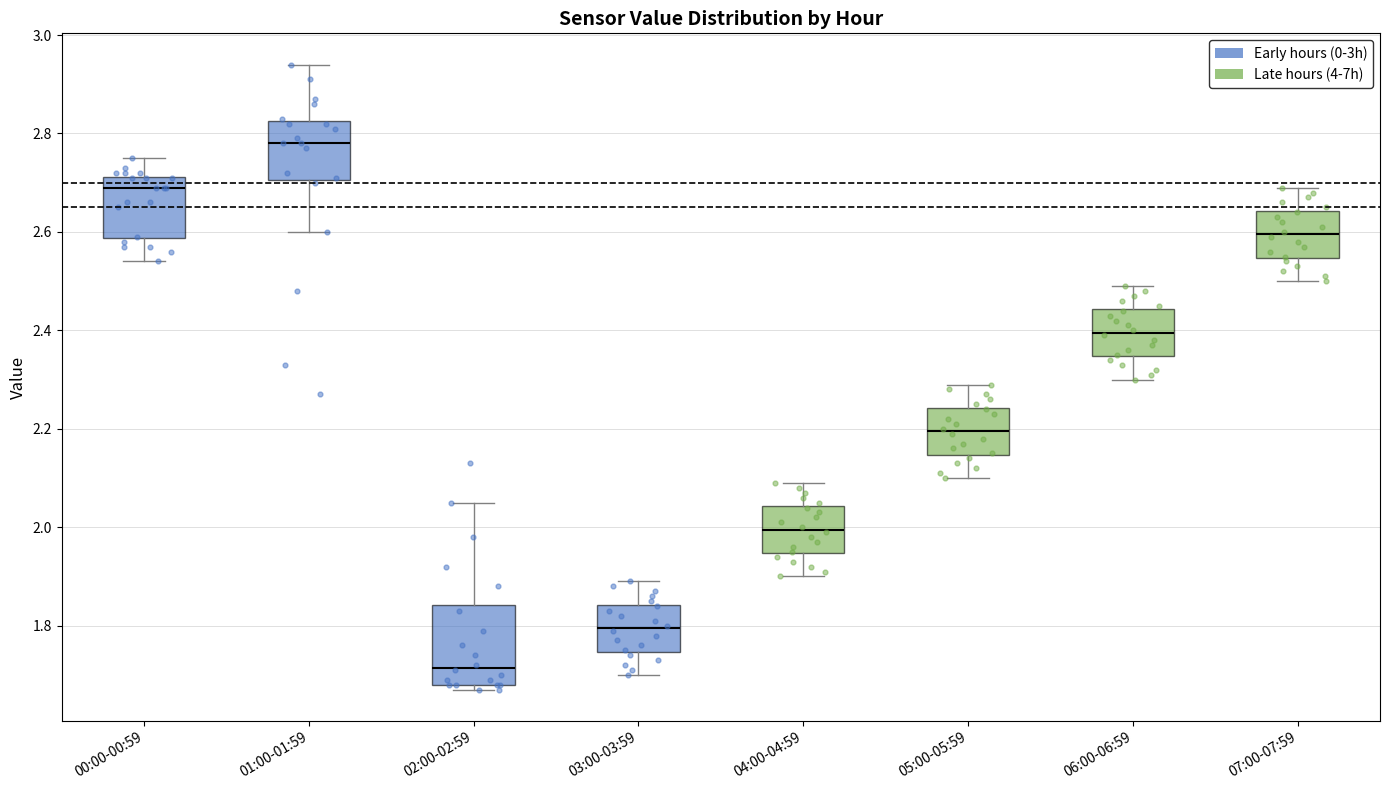

Which box is the tallest, from its lower edge to its upper edge?

02:00-02:59